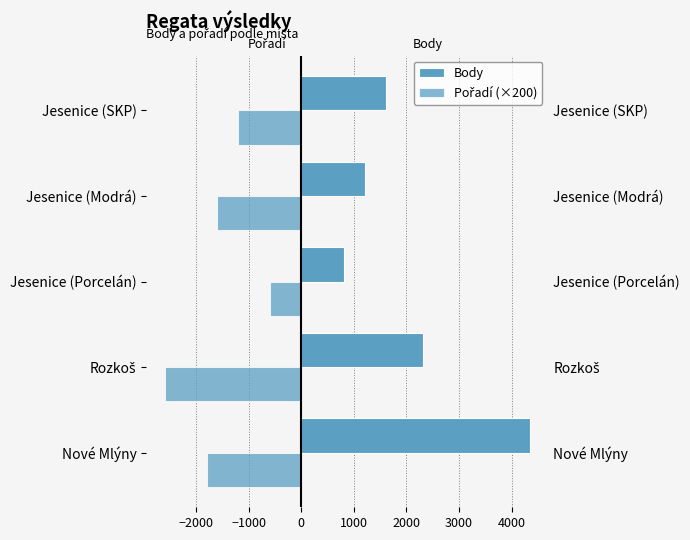

Reading right to left, what are all the values shown in this chart?

Body: 1608	1206	804	2312	4355
Pořadí (×200): -1200	-1600	-600	-2600	-1800